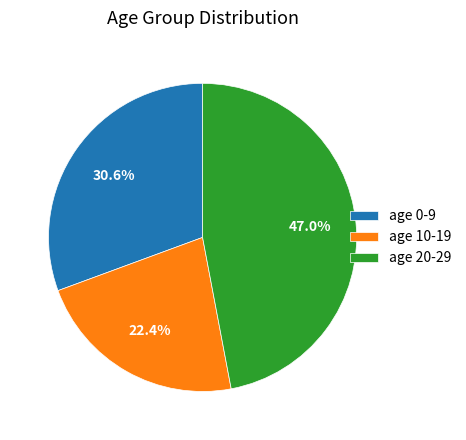

Which category has the smallest portion of the pie?

age 10-19